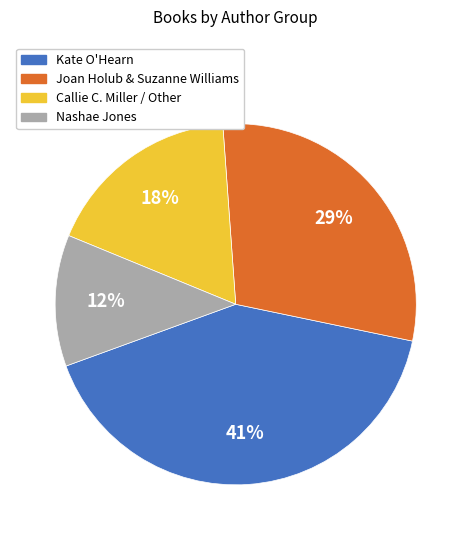

To the nearest percent, what is the combined percentage of Callie C. Miller / Other and Joan Holub & Suzanne Williams?

47%